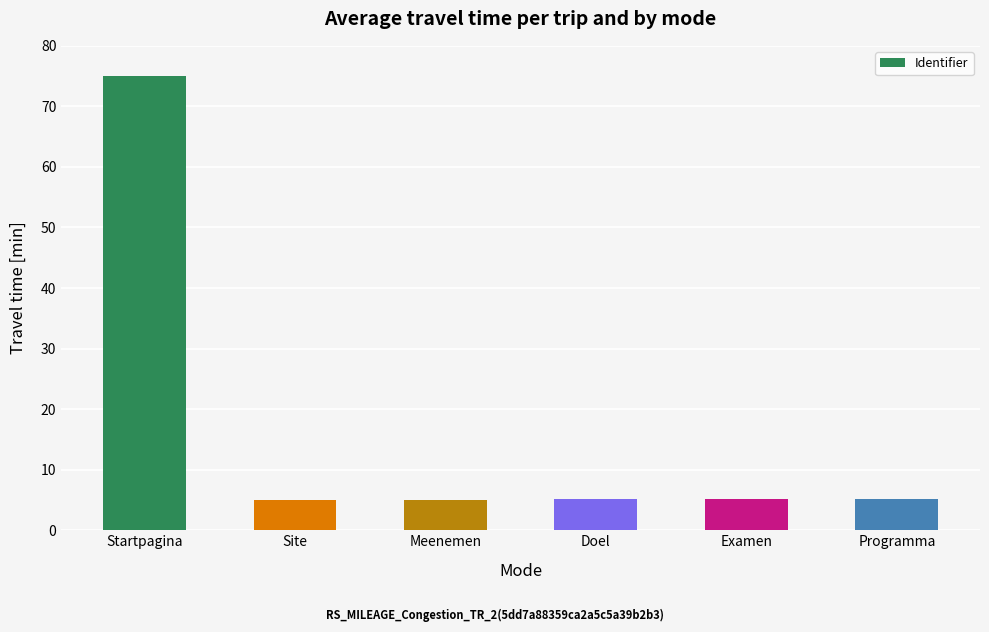

Count the number of data series in this chart.

1